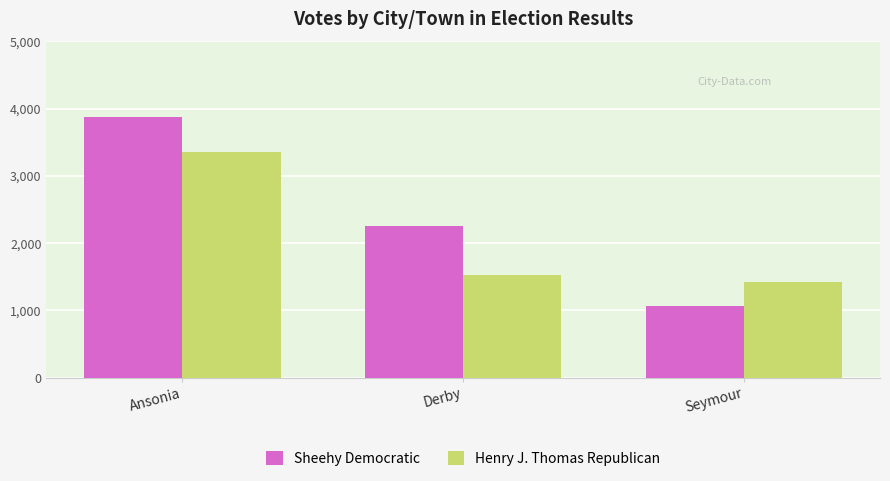

Between Derby and Seymour, which series saw the biggest shift?

Sheehy Democratic